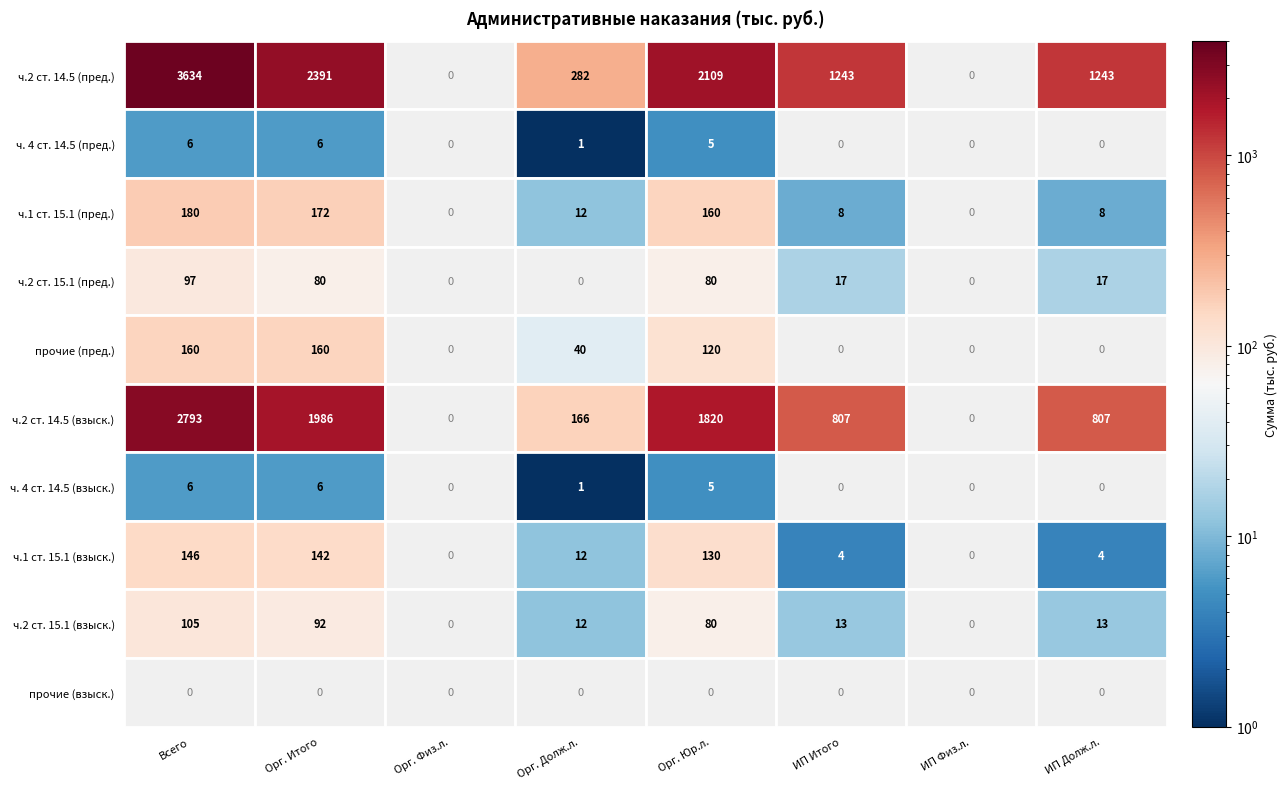

Which has a higher value, 6 or 2?

6